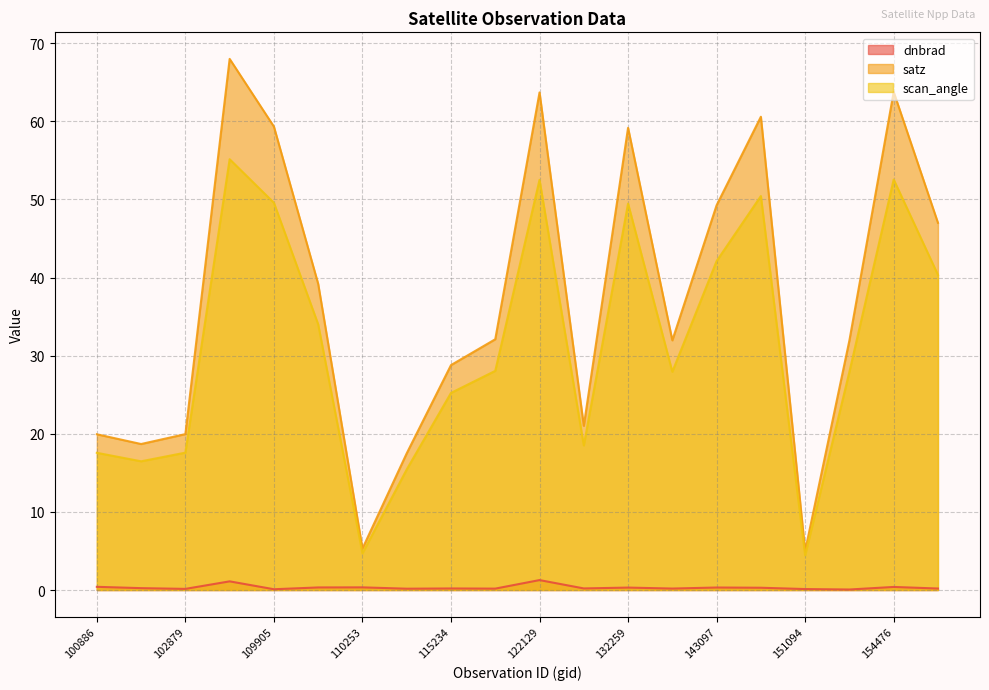

True or false: satz has a value of 68.2 at 110078.

False